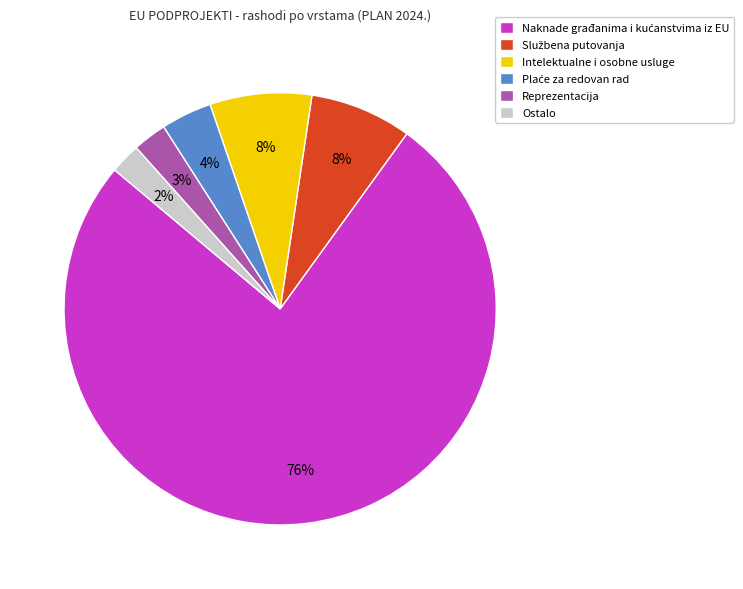

Is it true that Reprezentacija is 3% of the pie?

True